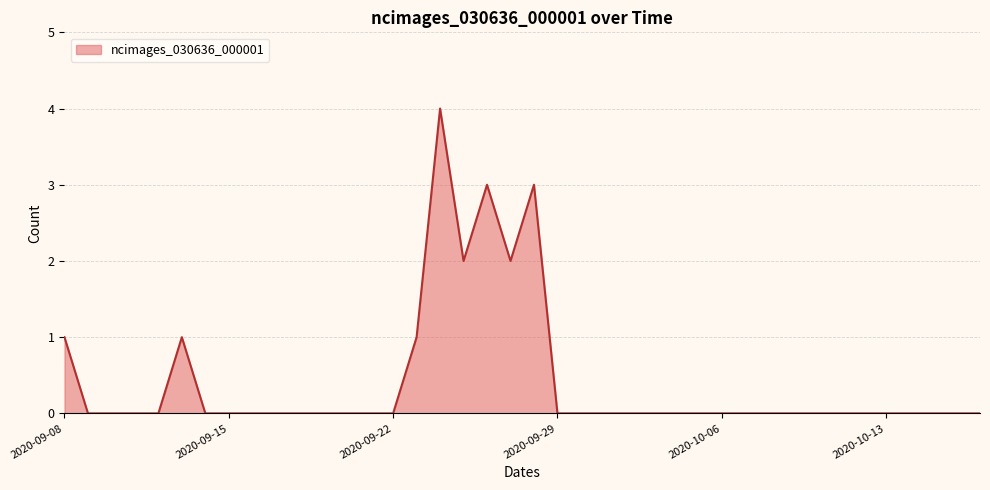

How many lines are shown in the chart?

1